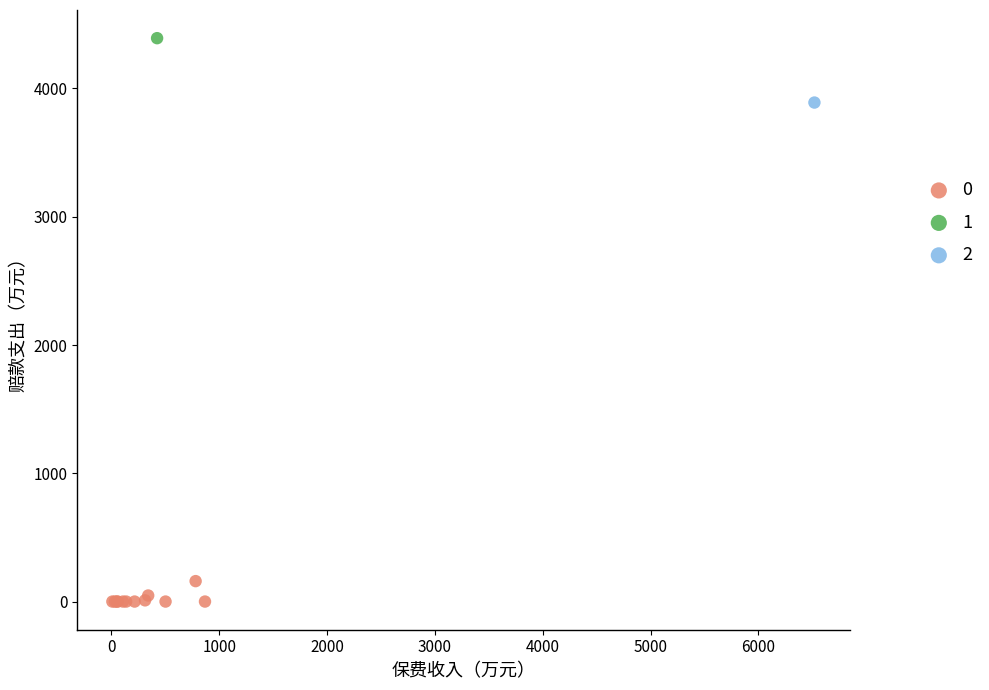

Which series reaches the maximum Y coordinate?

1